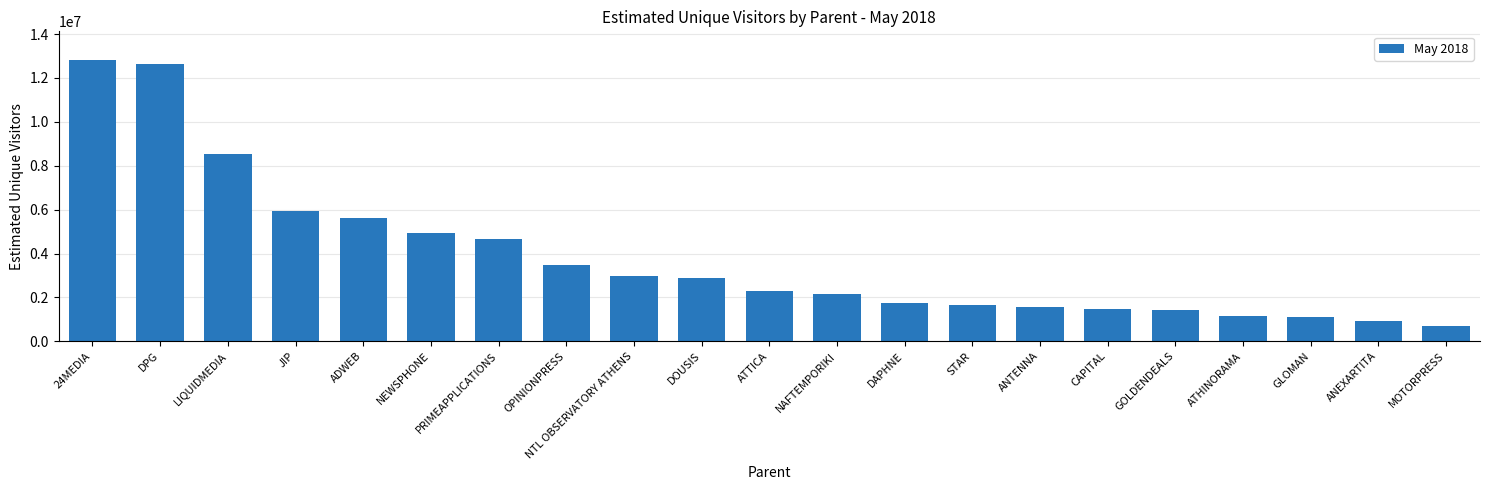

True or false: the data shows 899198 at ATTICA.

False